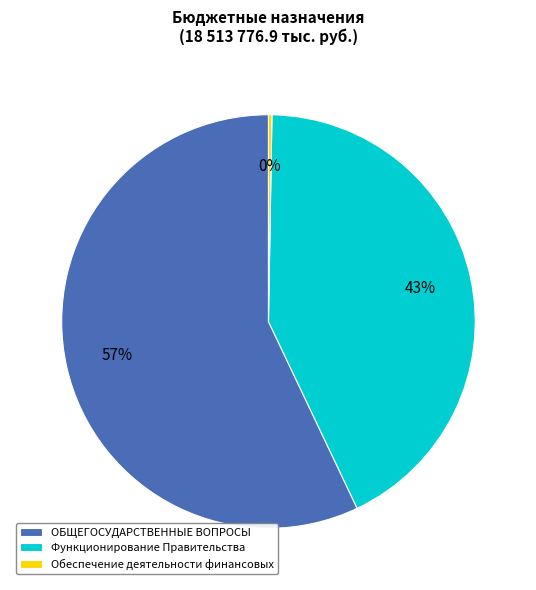

To the nearest percent, what is the difference between the ОБЩЕГОСУДАРСТВЕННЫЕ ВОПРОСЫ and Функционирование Правительства slice percentages?

14%